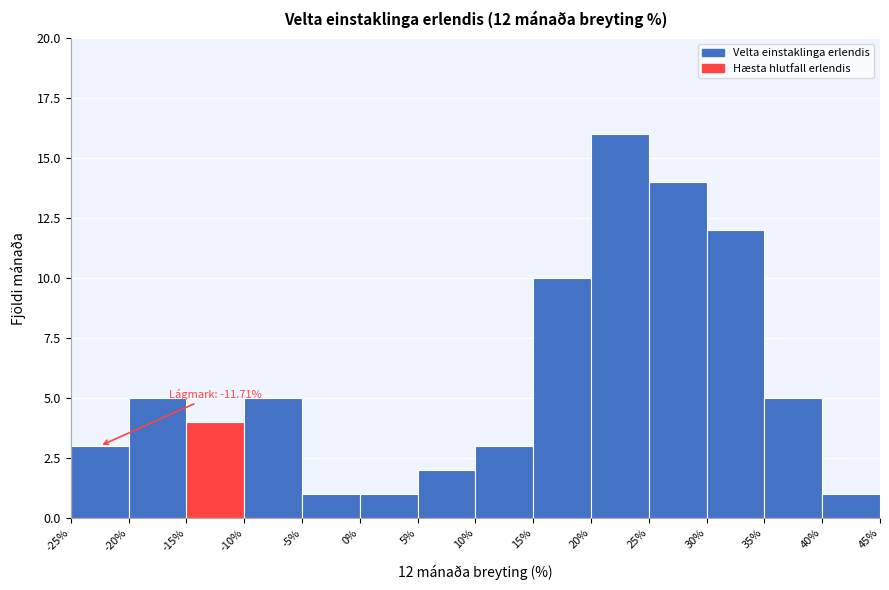

Which range on the x-axis has the tallest bar?

20% to 25%